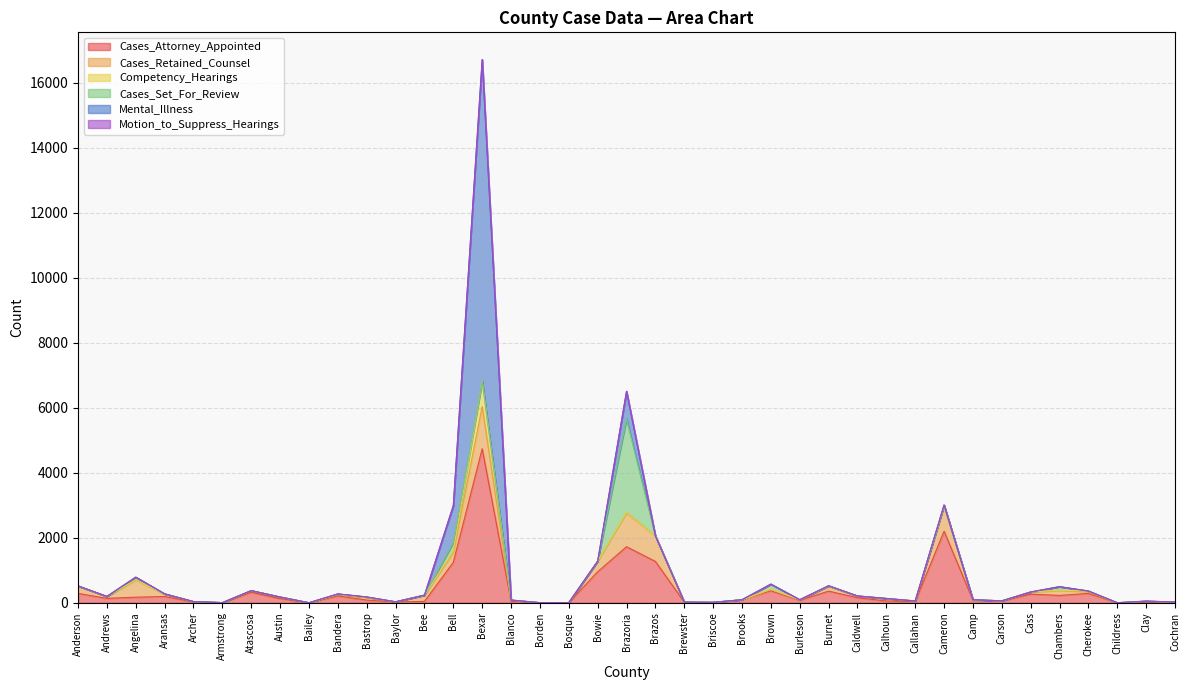

What is the label of the 18th point from the right?

Brewster